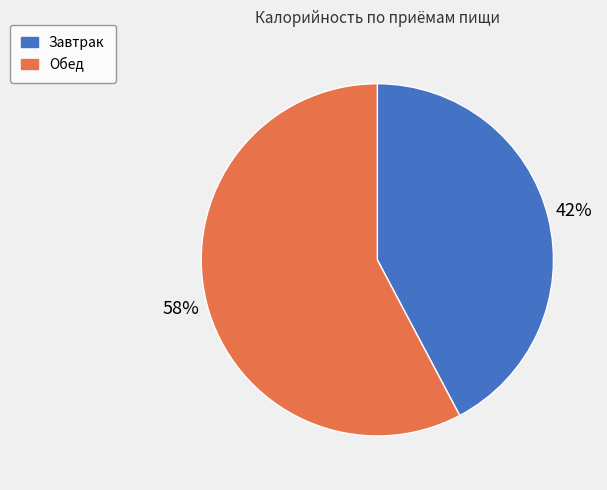

Which slice is the smallest?

Завтрак